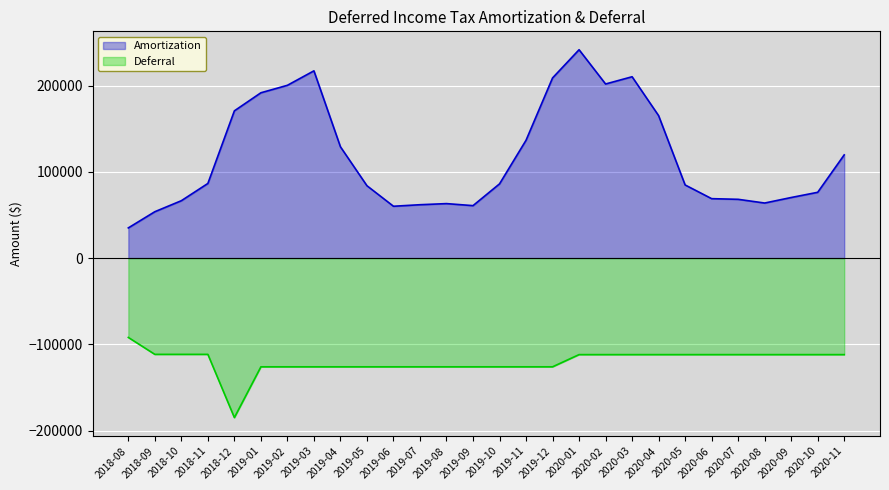

What is the value of the Deferral point at the 7th from the left?

-126096.3